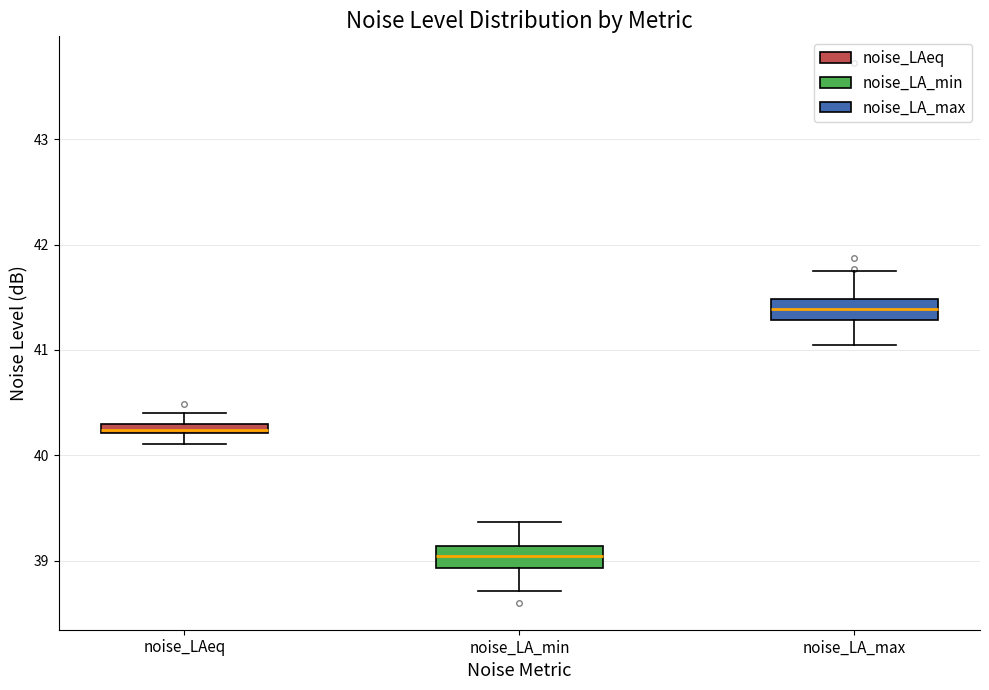

Which box has the lowest median line?

noise_LA_min